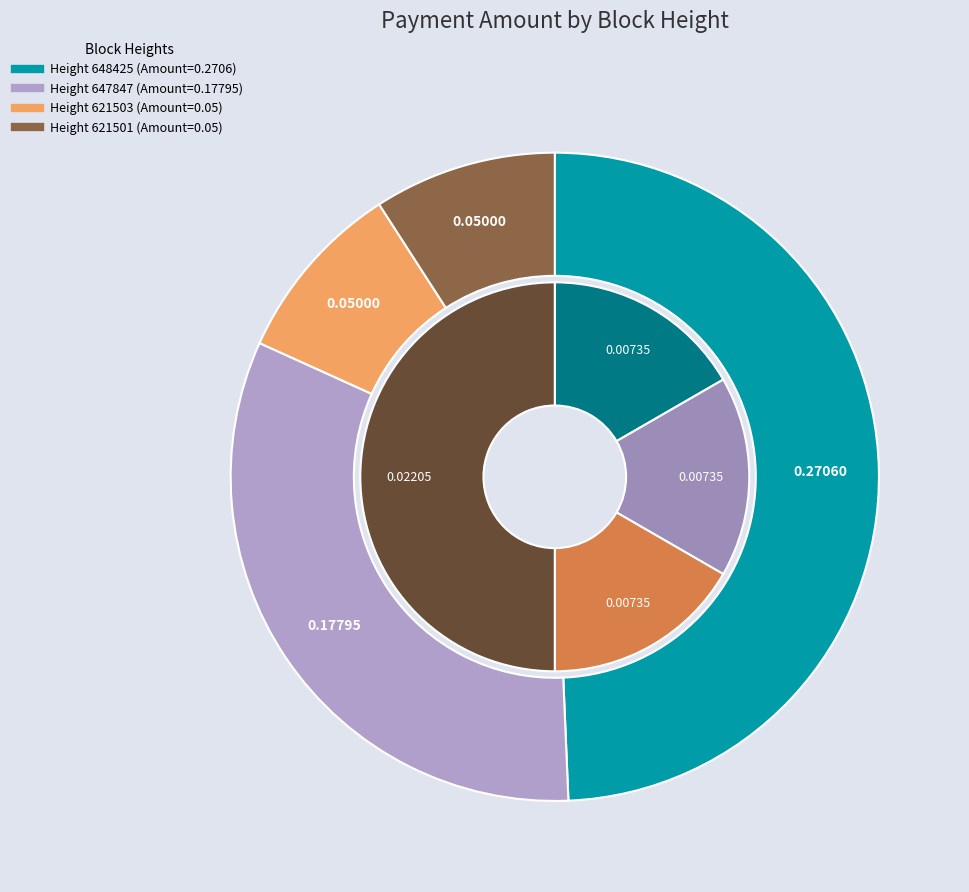

What is the smallest slice in the pie chart?

621503